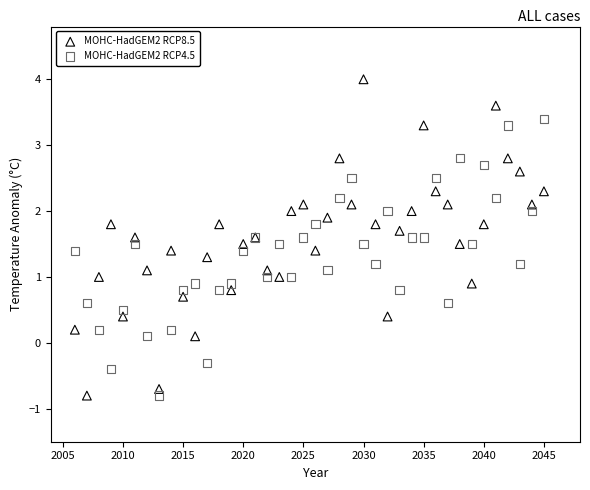

Which series contains the highest Y value?

MOHC-HadGEM2 RCP8.5